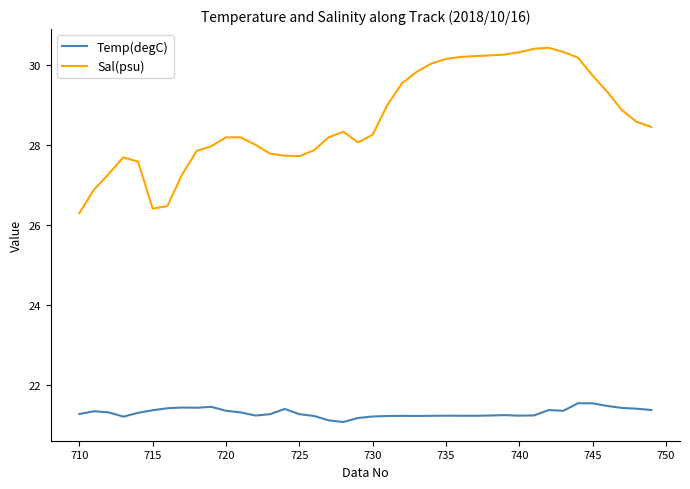

Count the number of categories in the chart.

40